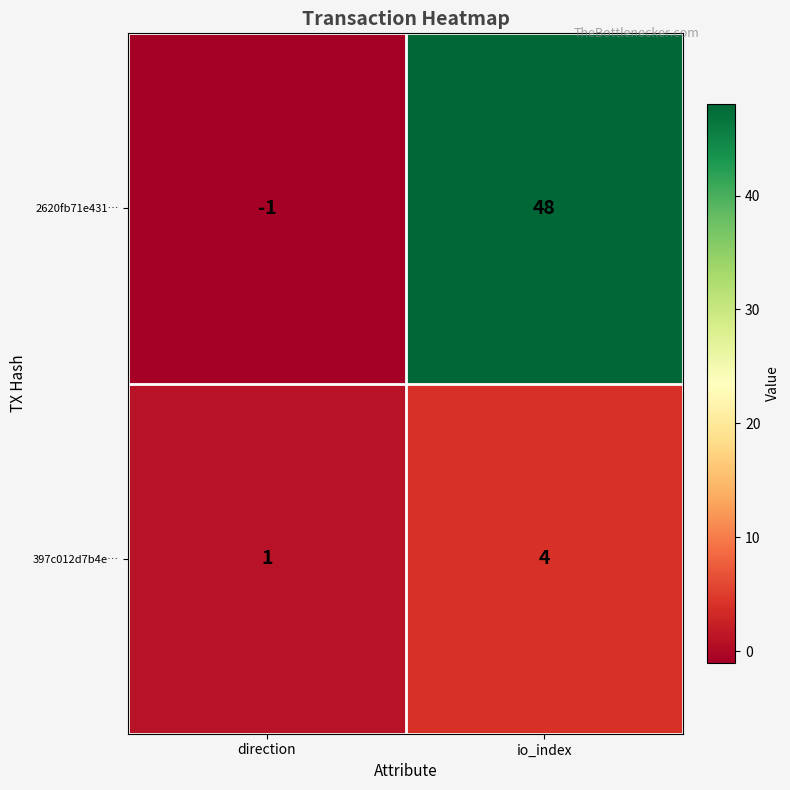

What is the sum of the 397c012d7b4e… values at direction and io_index?

5